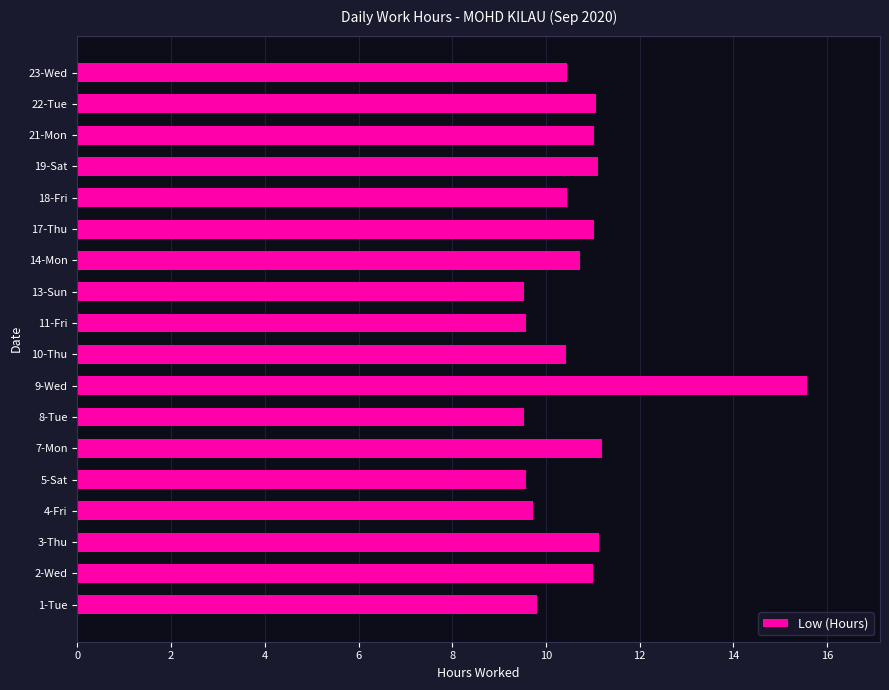

What is the difference between the values at 1-Tue and 19-Sat?

1.3